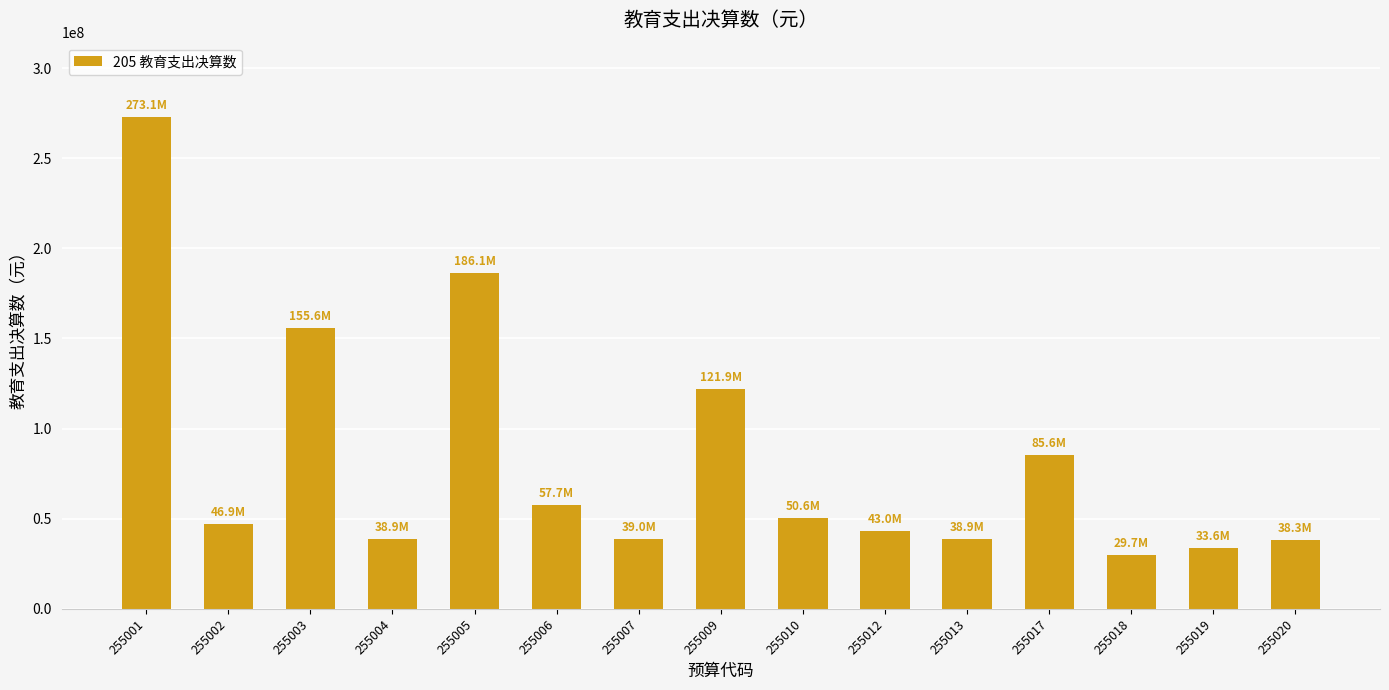

How many values are below 46935204?

7